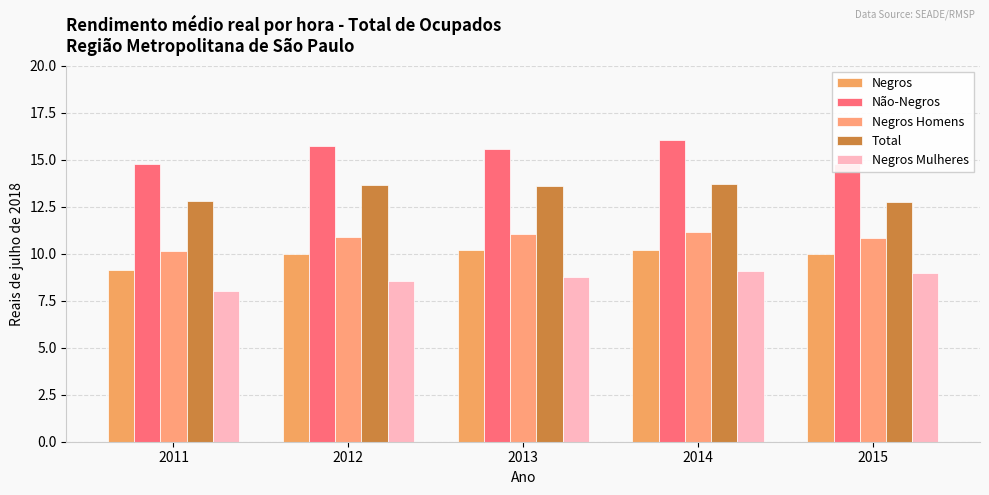

Between 2014 and 2012, which is larger?

2014